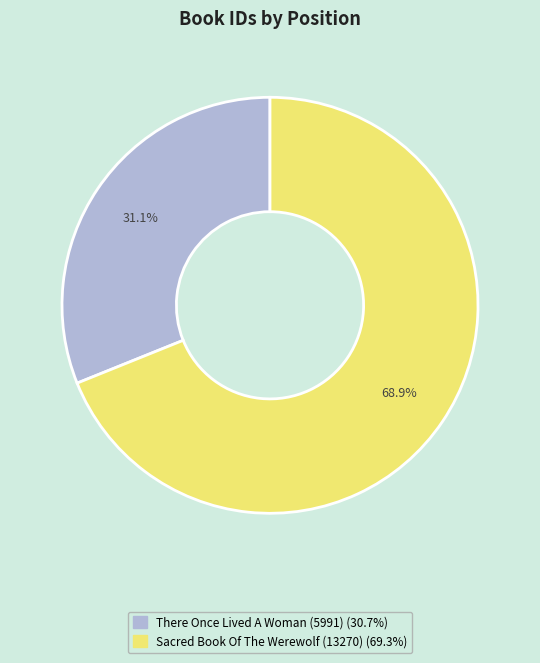

Is there a majority slice in this chart?

Yes